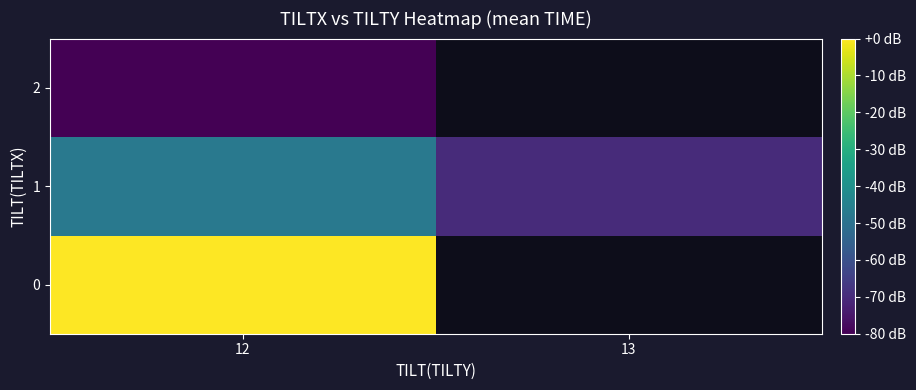

What is the difference between the highest and lowest values at 12?

80.0